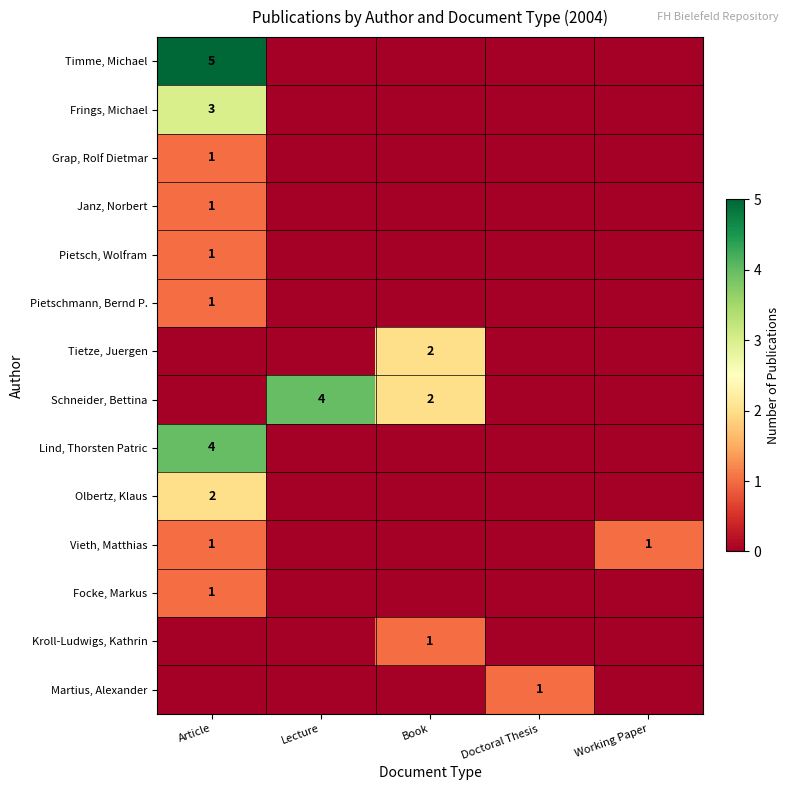

Which category has the highest value in the Martius, Alexander series?

Doctoral Thesis